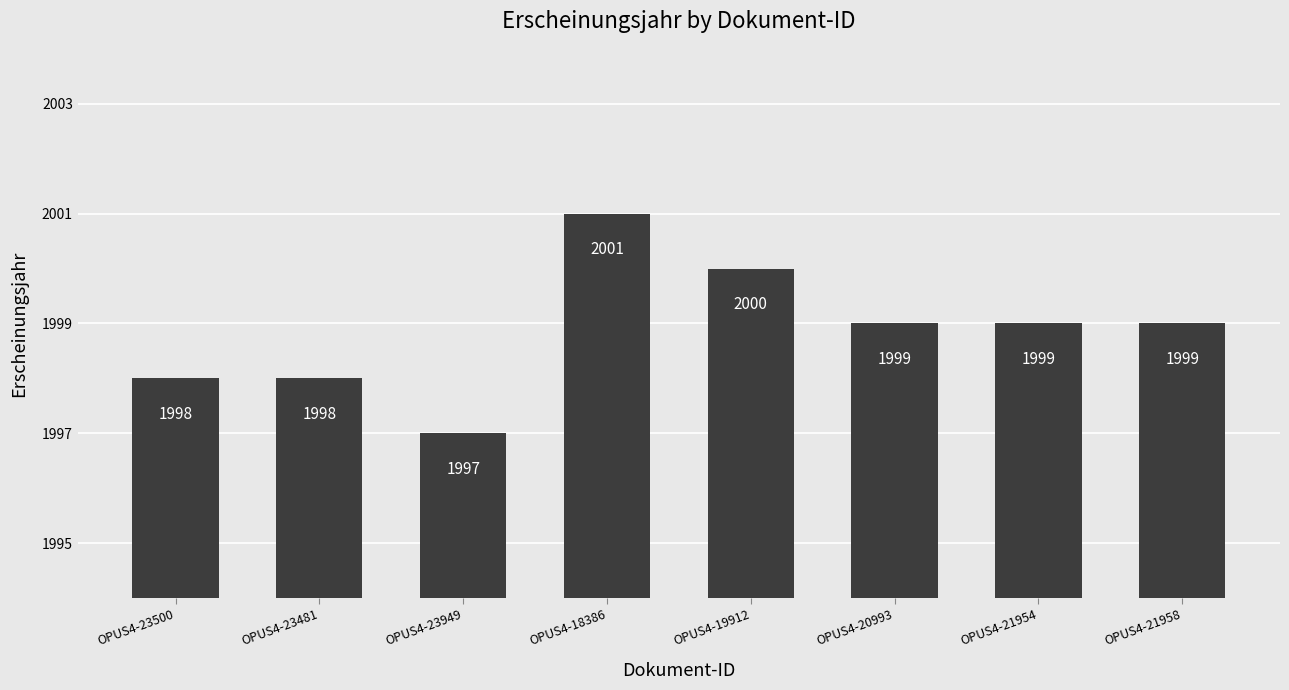

What is the average value?

1999